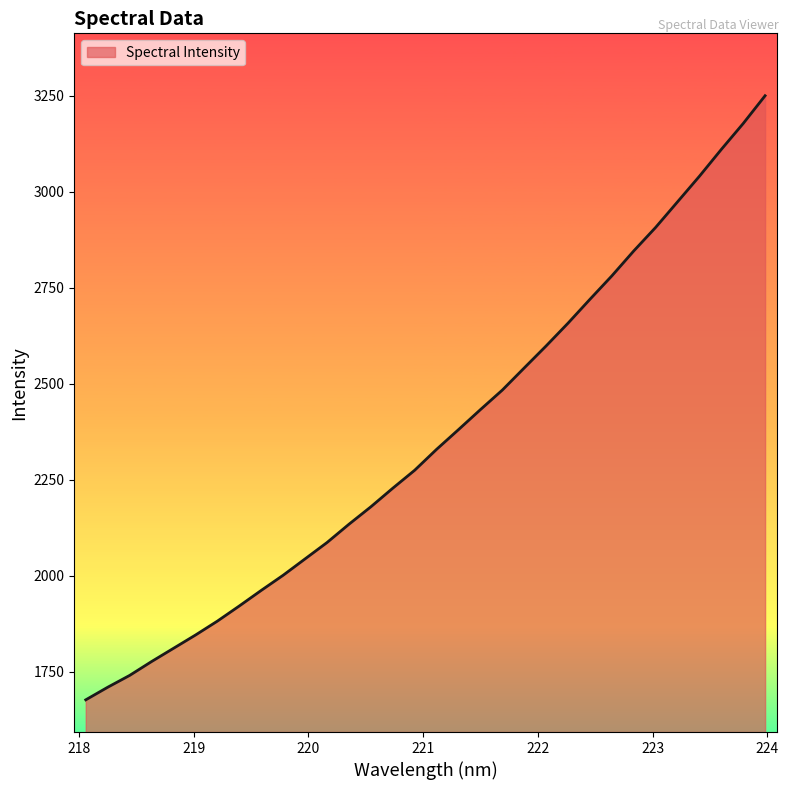

How many lines are shown in the chart?

1